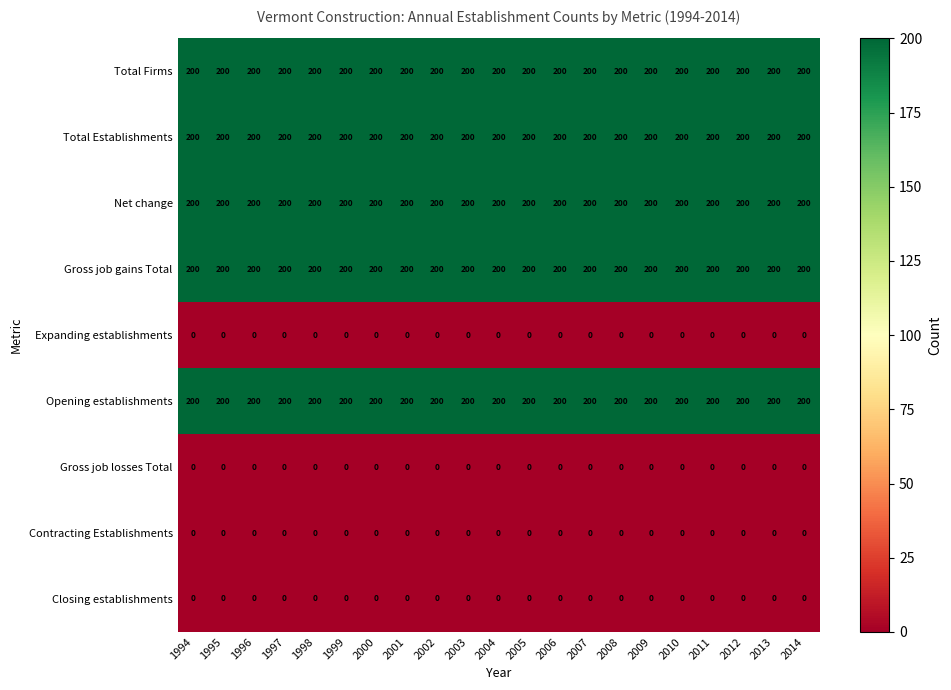

What is the total value across all series at 2010?

1000